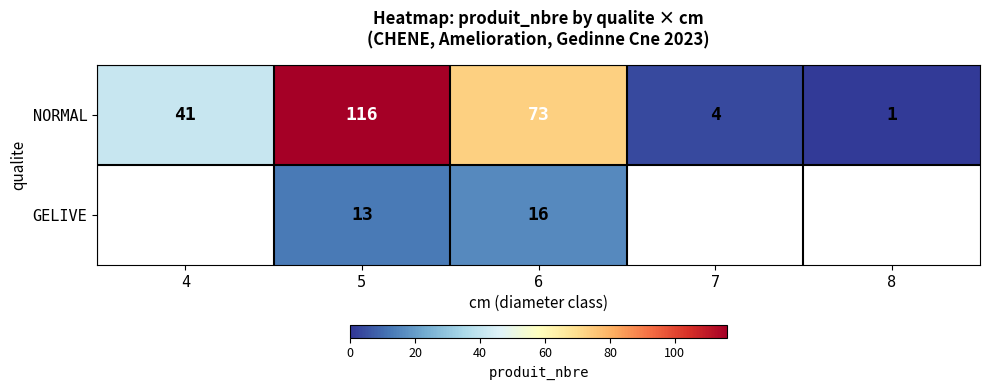

At which label is NORMAL closest to 58?

6